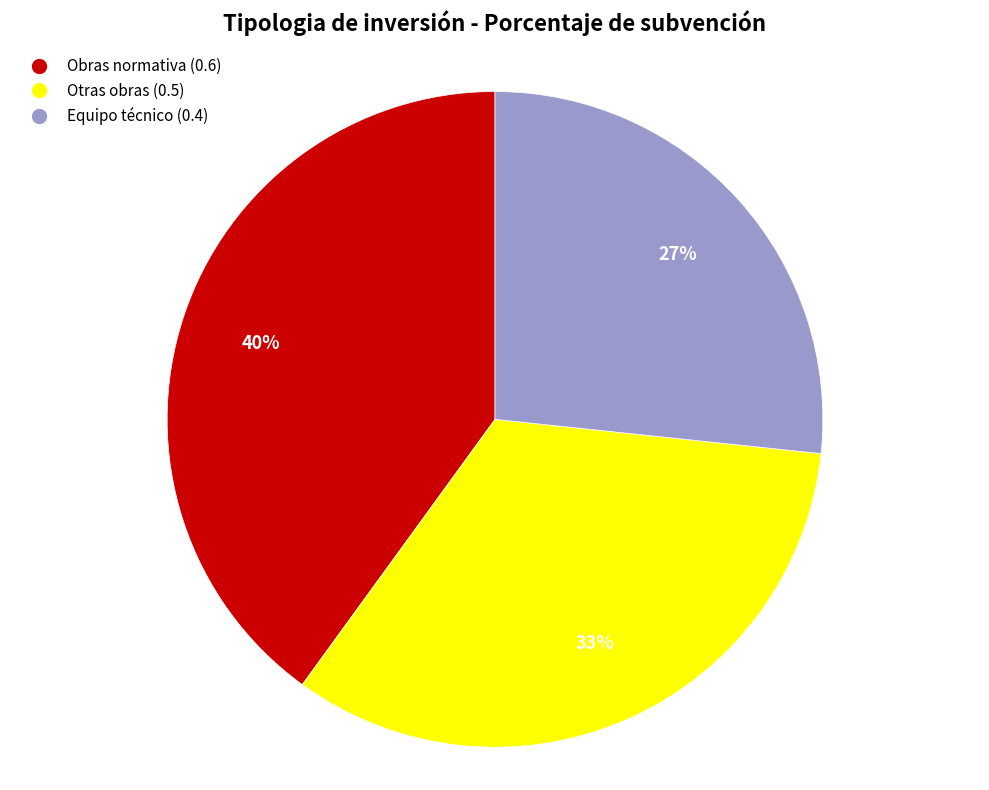

Between Obras normativa and Otras obras, which is larger?

Obras normativa